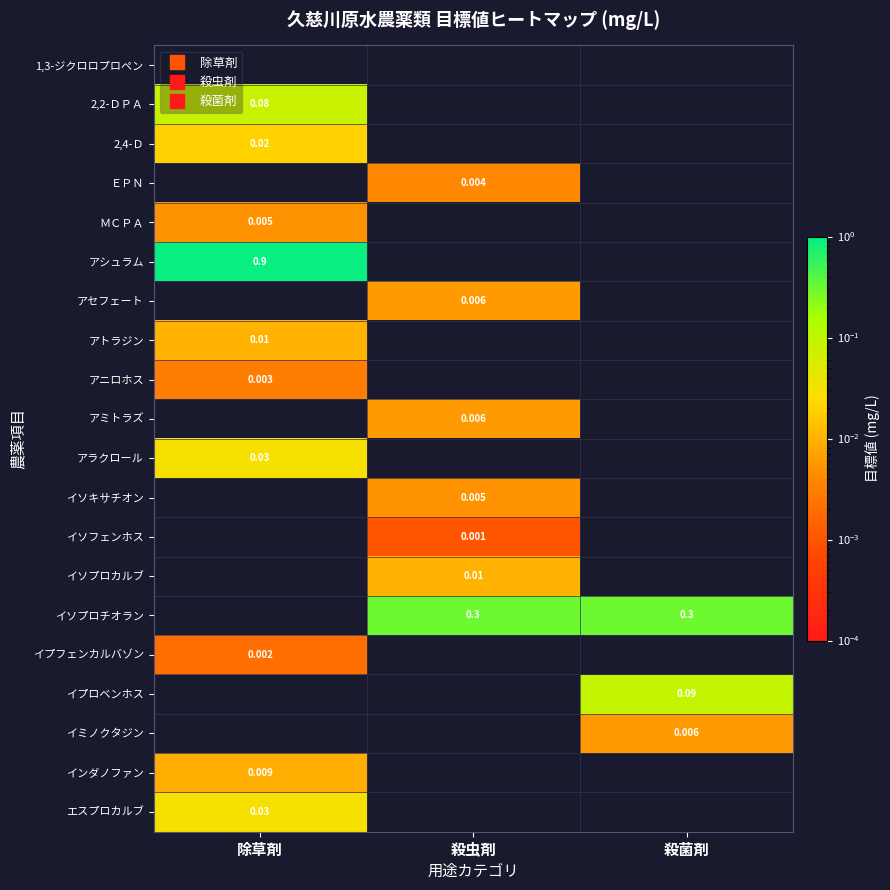

What is the difference between the highest and lowest values at 殺菌剤?

0.3